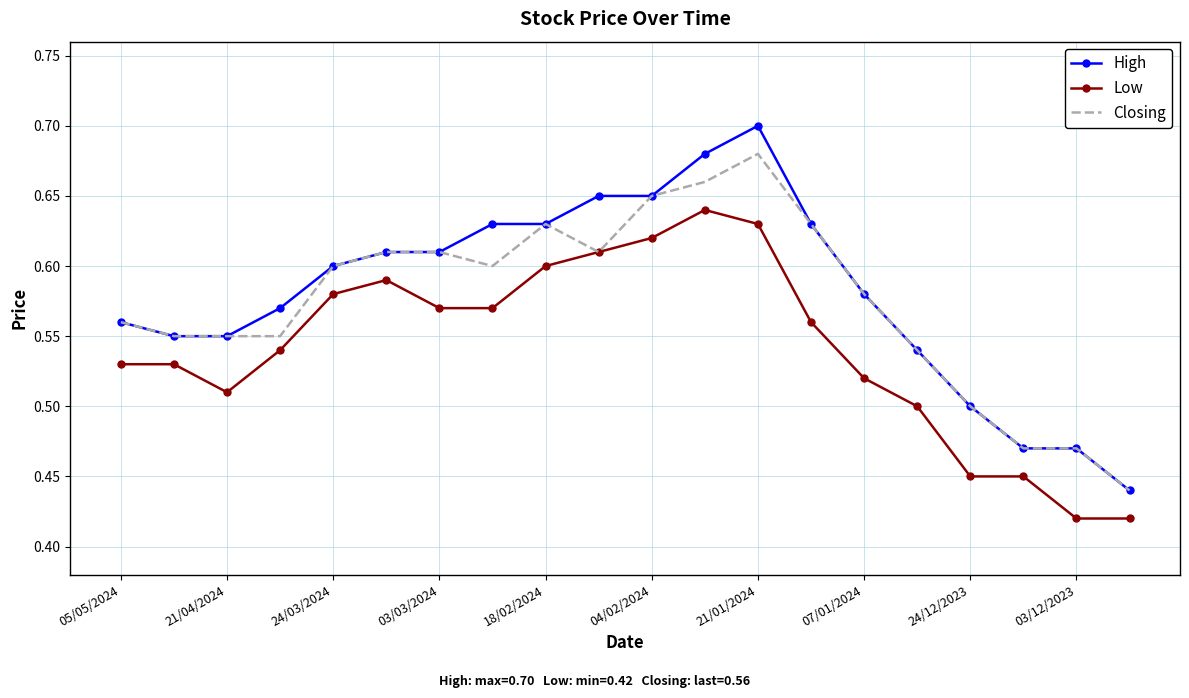

List the series in order of their peak value, highest first.

High, Closing, Low